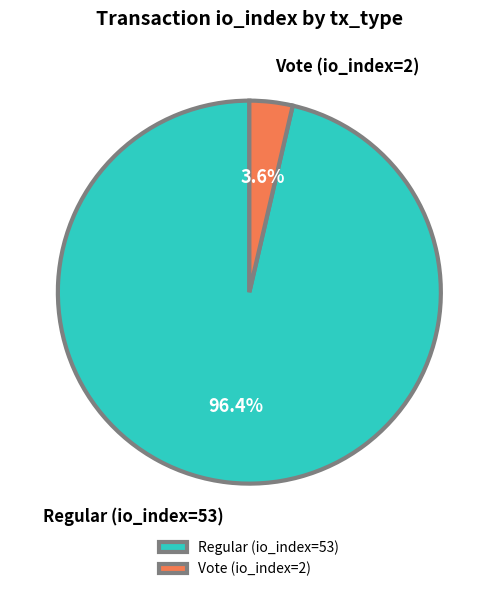

How many slices are in this pie chart?

2